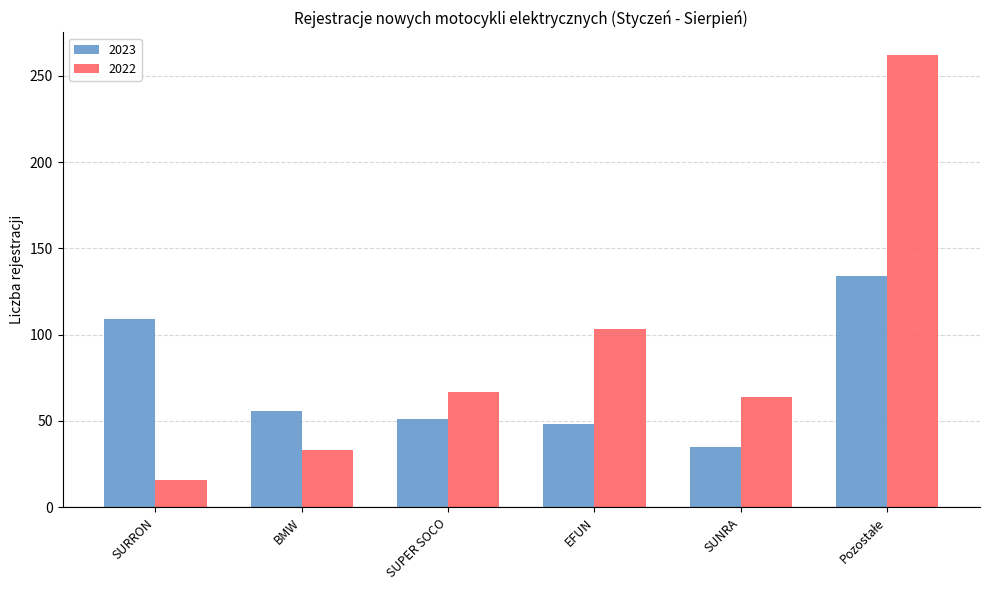

What position from the right is SUNRA?

2